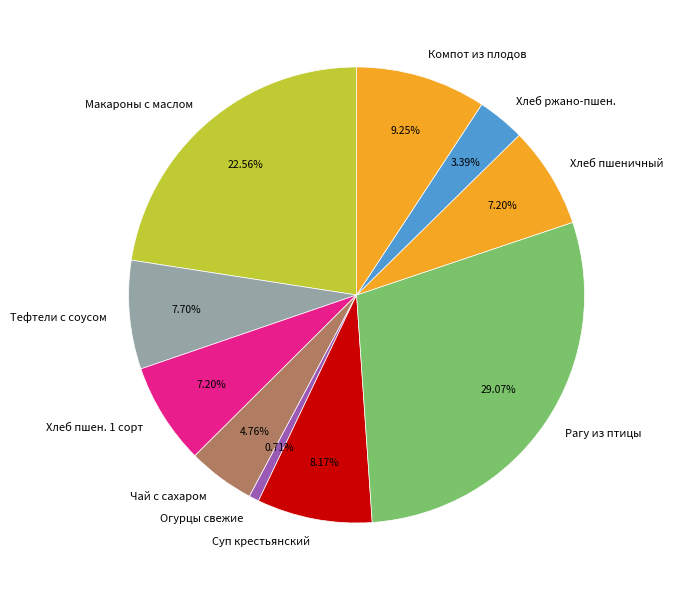

How many slices are in this pie chart?

10